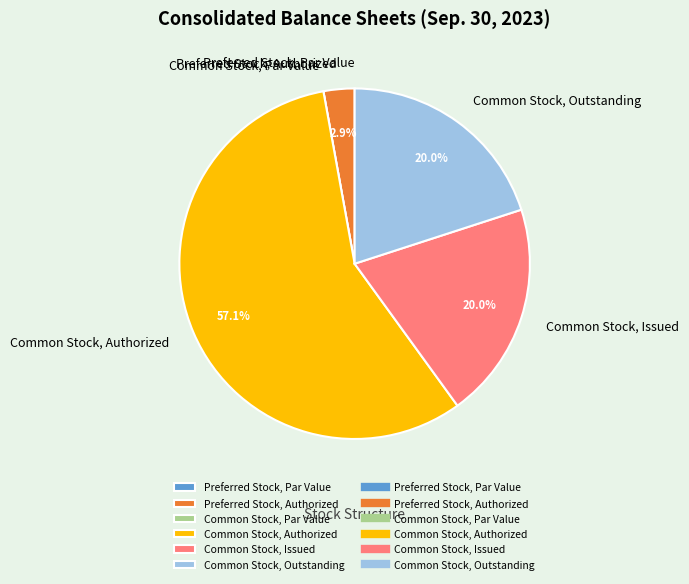

Which slice represents more than half of the pie?

Common Stock, Authorized